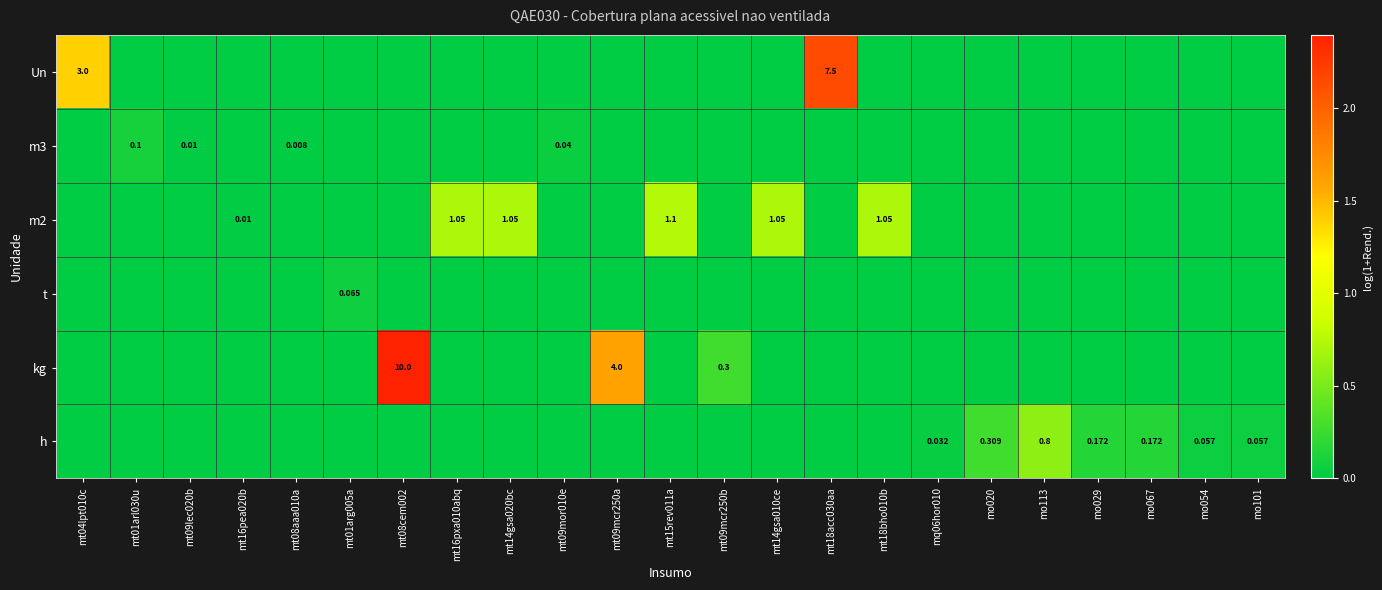

Where is m2 nearest to the value 0?

mt04lpt010c